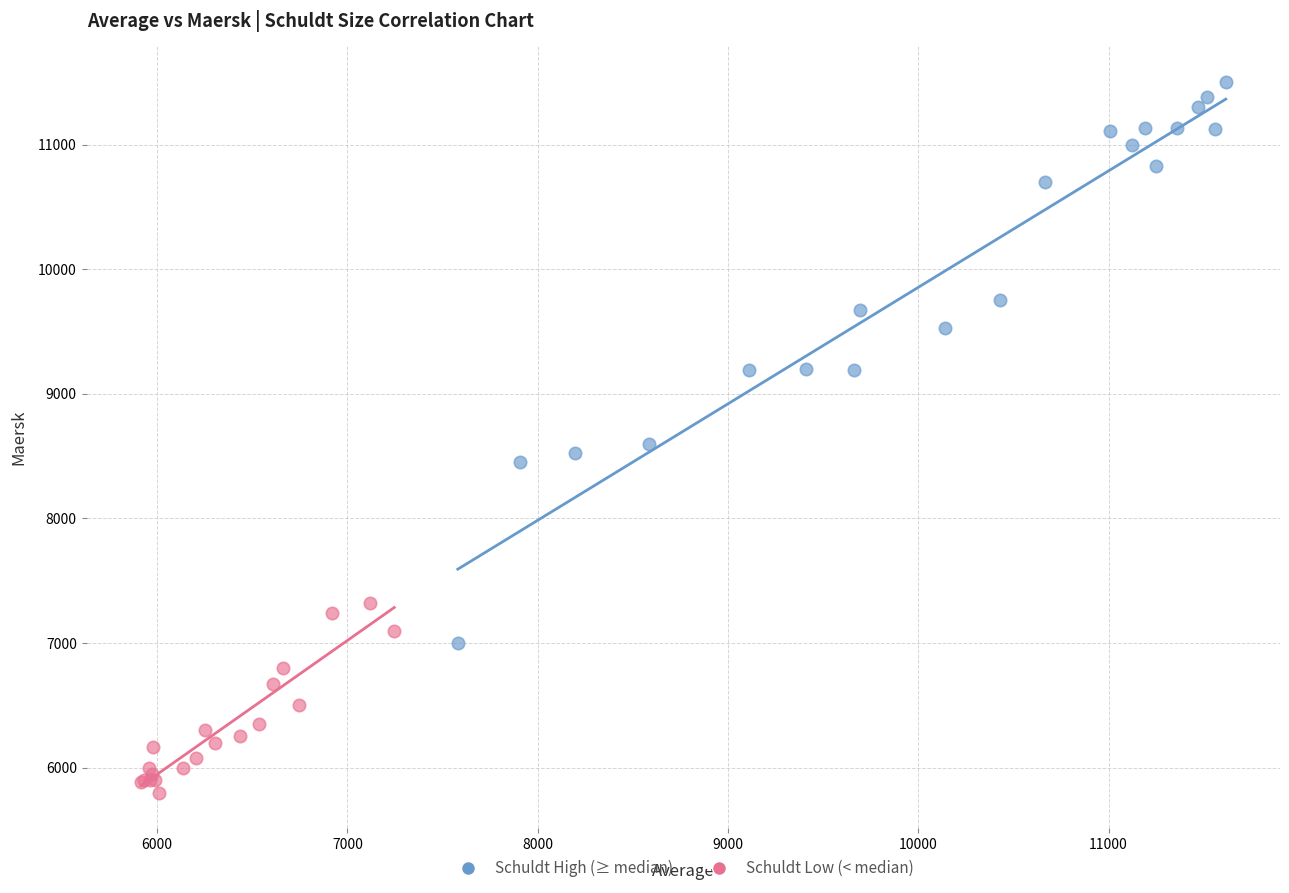

Which series has the widest spread of Y values?

Schuldt High (≥ median)